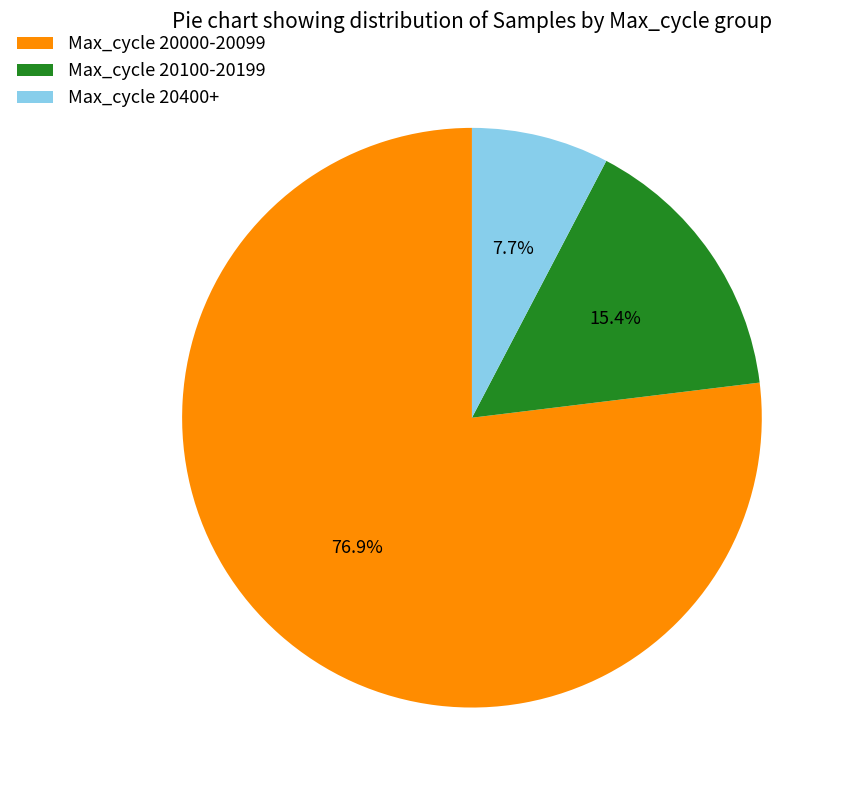

Which slice is the smallest?

Max_cycle 20400+